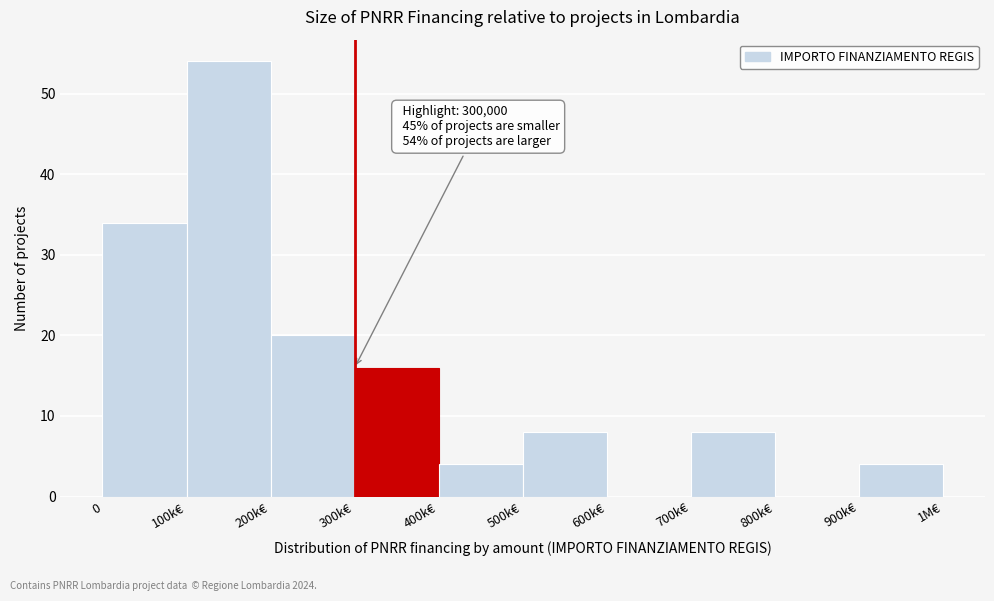

Reading left to right, what are all the values shown in this chart?

0=34	100k€=54	200k€=20	300k€=16	400k€=4	500k€=8	600k€=0	700k€=8	800k€=0	900k€=4